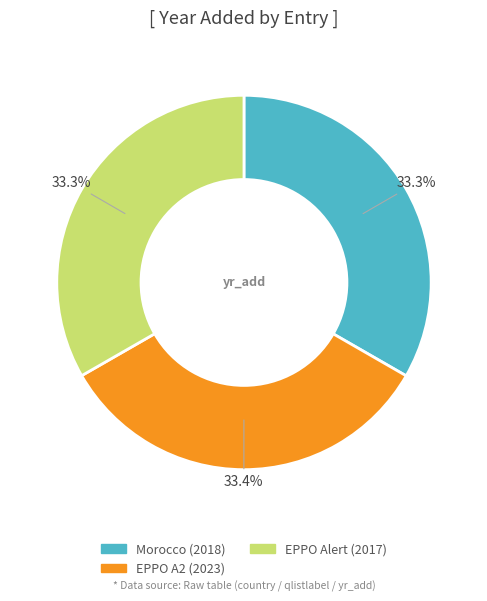

Does Morocco (2018) account for over 50% of the chart?

No